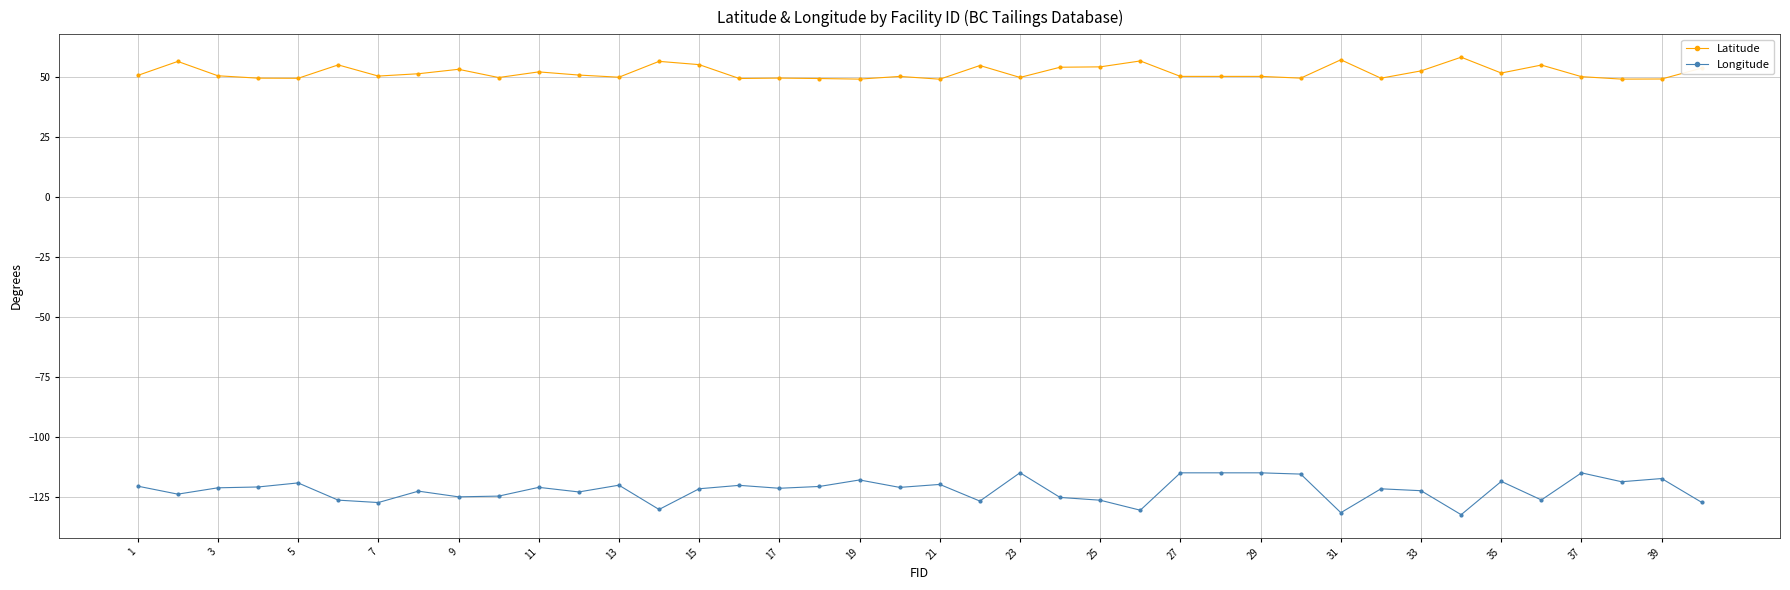

List the series in order of their peak value, lowest first.

Longitude, Latitude